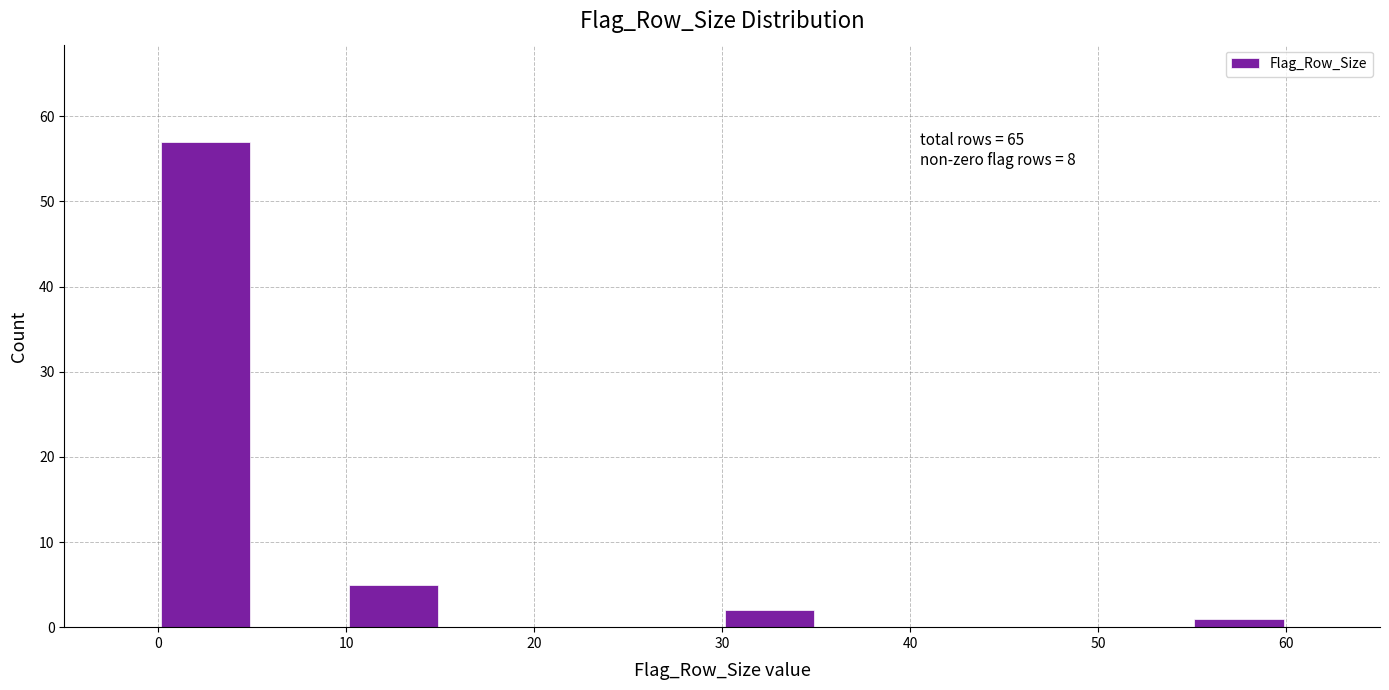

Which range on the x-axis has the tallest bar?

0 to 5